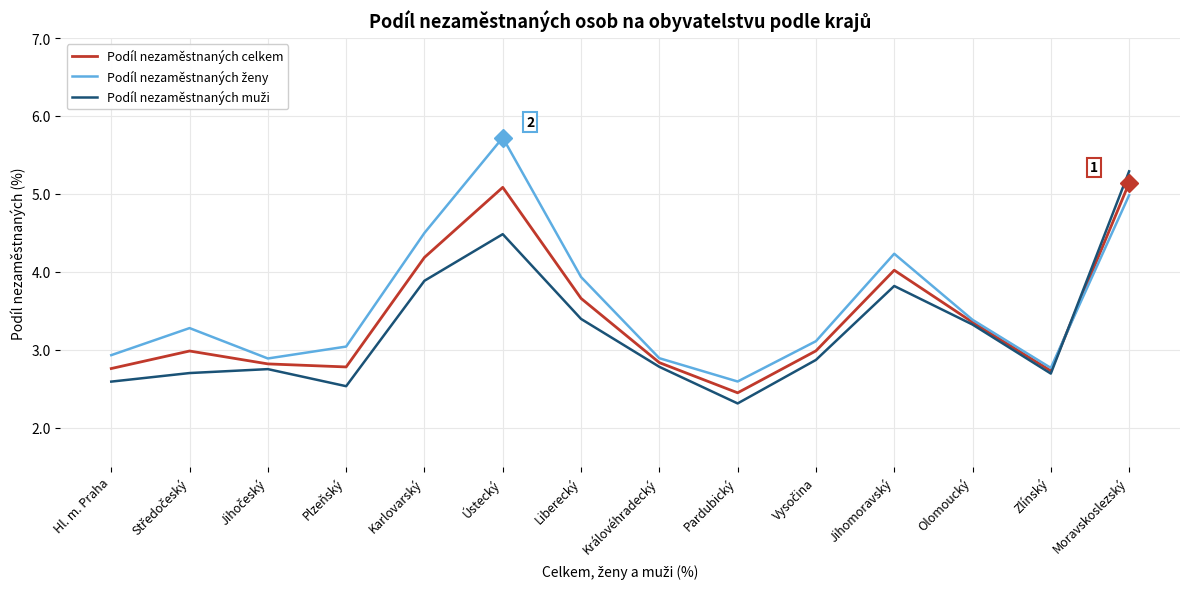

True or false: Podíl nezaměstnaných celkem has a value of 2.8 at Hl. m. Praha.

True